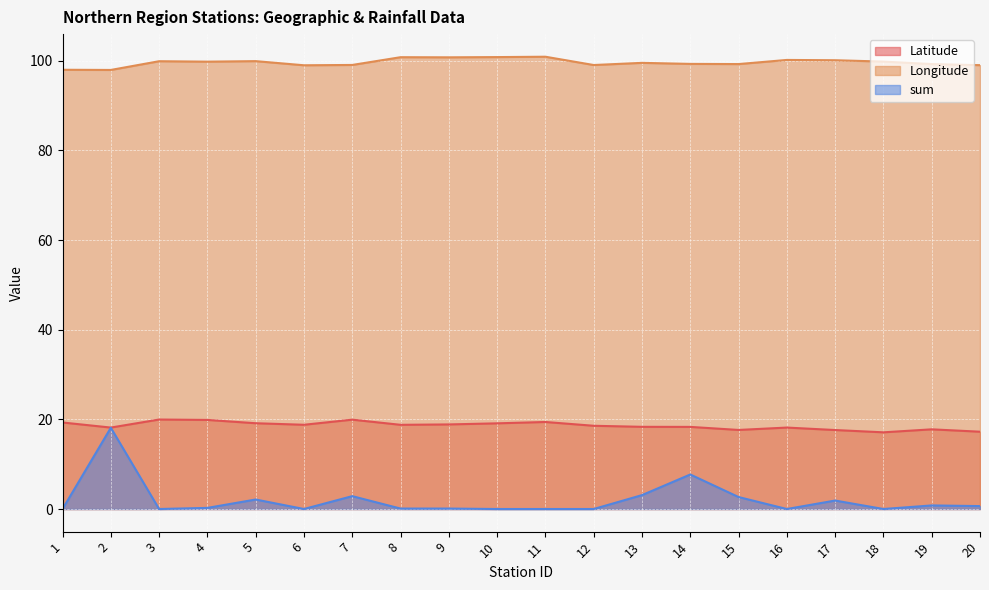

True or false: Latitude and sum intersect in this chart.

False